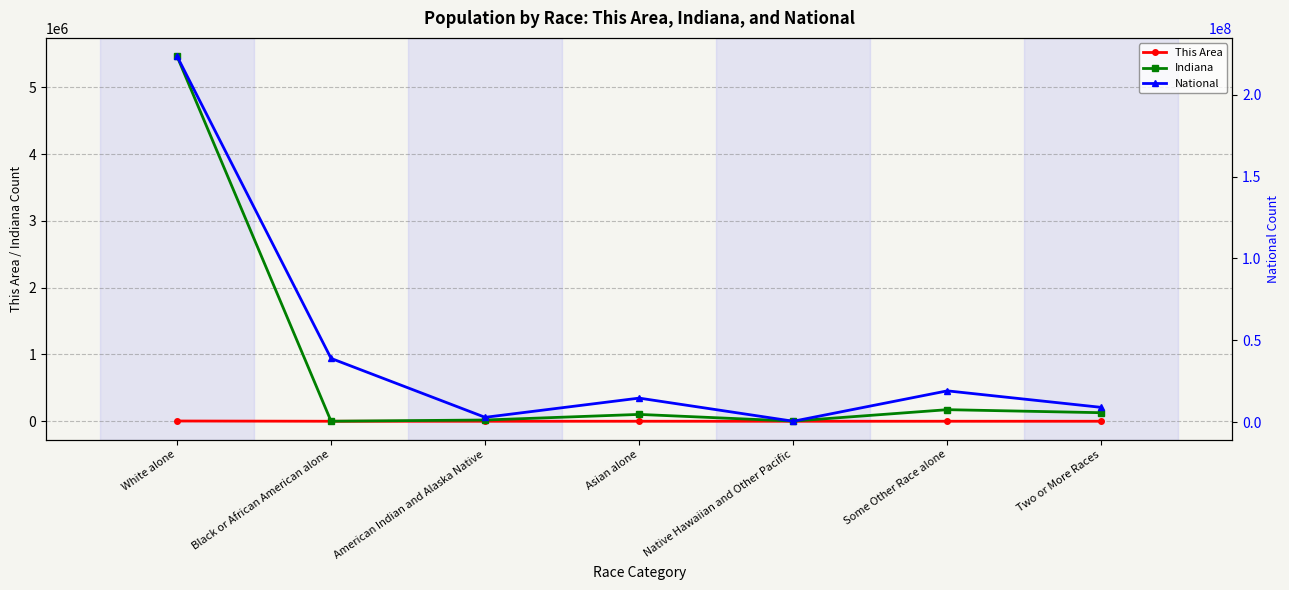

What is the label of the 2nd point from the right?

Some Other Race alone